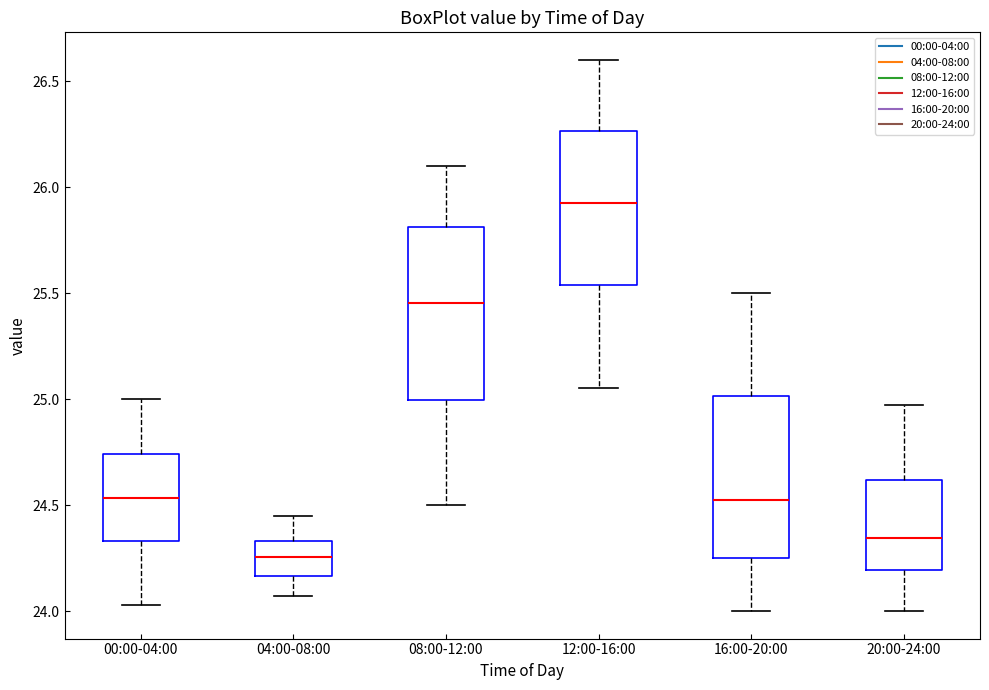

Reading left to right, read every box against the y-axis: the position of its median line, the range the box covers, and the ends of its whiskers. The values are not printed on the chart, so give them approximately, as read against the axis.

00:00-04:00: median 24.55, box 24.35 to 24.75, whiskers 24.05 to 25.00
04:00-08:00: median 24.25, box 24.15 to 24.35, whiskers 24.05 to 24.45
08:00-12:00: median 25.45, box 25.00 to 25.80, whiskers 24.50 to 26.10
12:00-16:00: median 25.95, box 25.55 to 26.25, whiskers 25.05 to 26.60
16:00-20:00: median 24.55, box 24.25 to 25.00, whiskers 24.00 to 25.50
20:00-24:00: median 24.35, box 24.20 to 24.60, whiskers 24.00 to 24.95